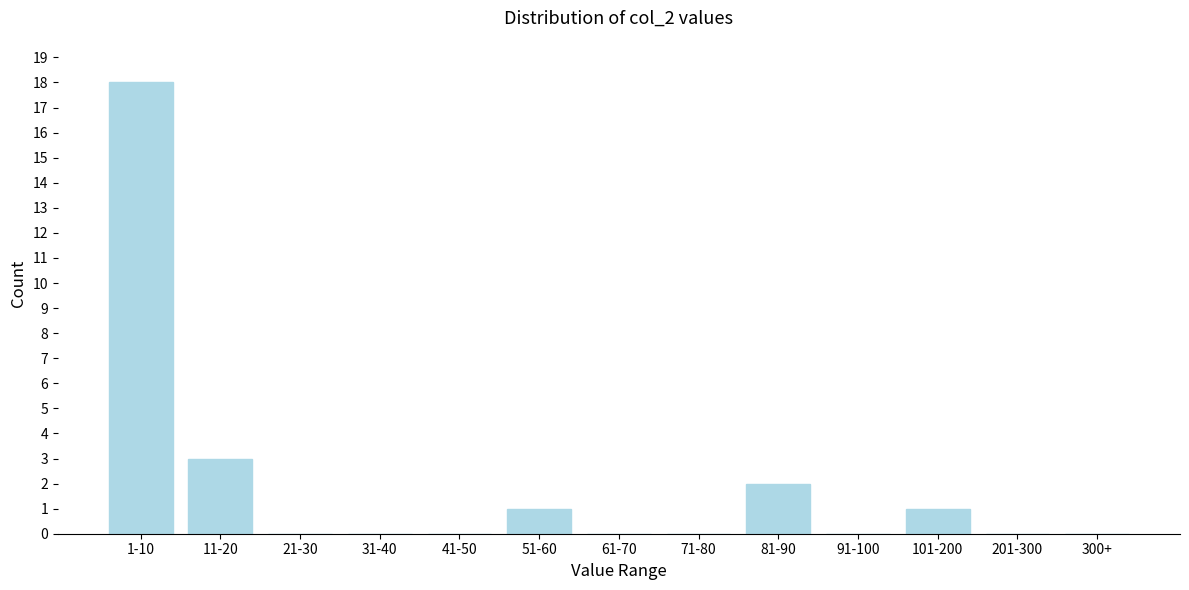

Reading left to right, list all the values displayed in this chart.

1-10=18	11-20=3	21-30=0	31-40=0	41-50=0	51-60=1	61-70=0	71-80=0	81-90=2	91-100=0	101-200=1	201-300=0	300+=0